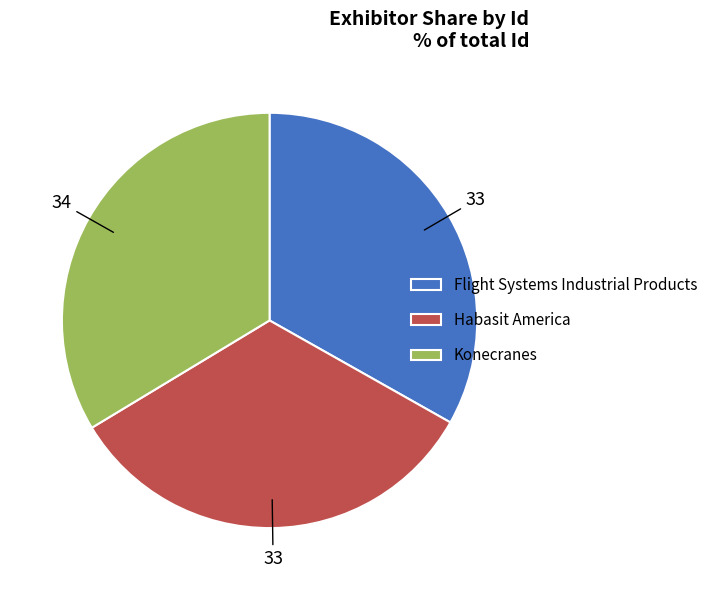

What is the ratio of the value at Habasit America to the value at Konecranes?

1.0